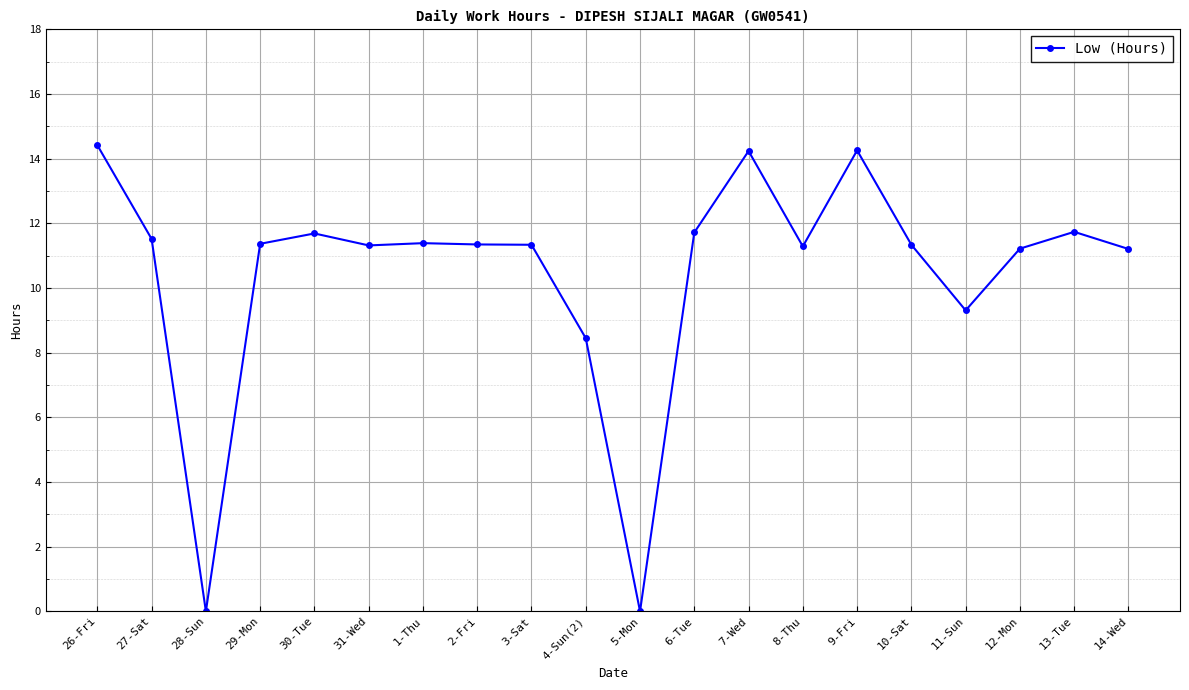

True or false: the data has more than 1 interior local peaks.

True